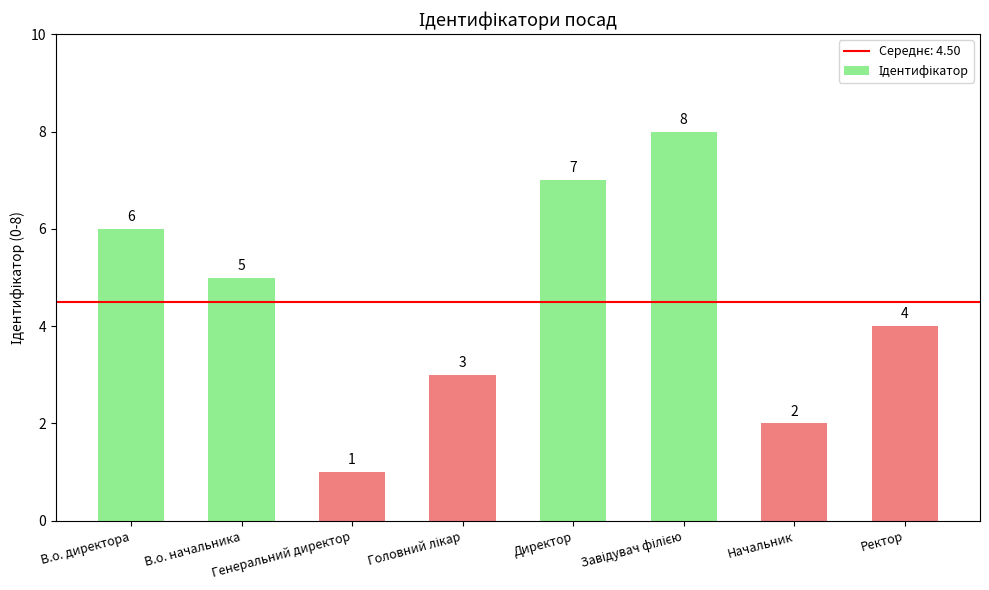

What is the difference between the second highest and minimum values?

6